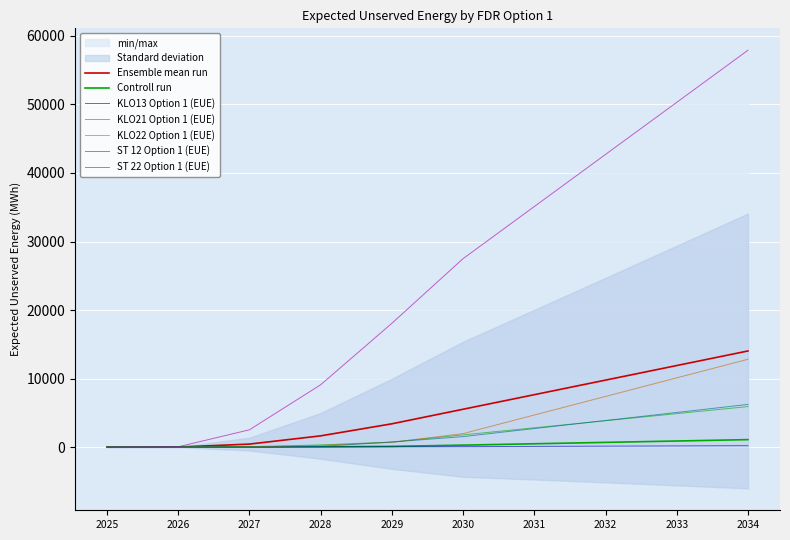

The value of KLO13 Option 1 (EUE) at 2025 is 15.0. True or false?

False